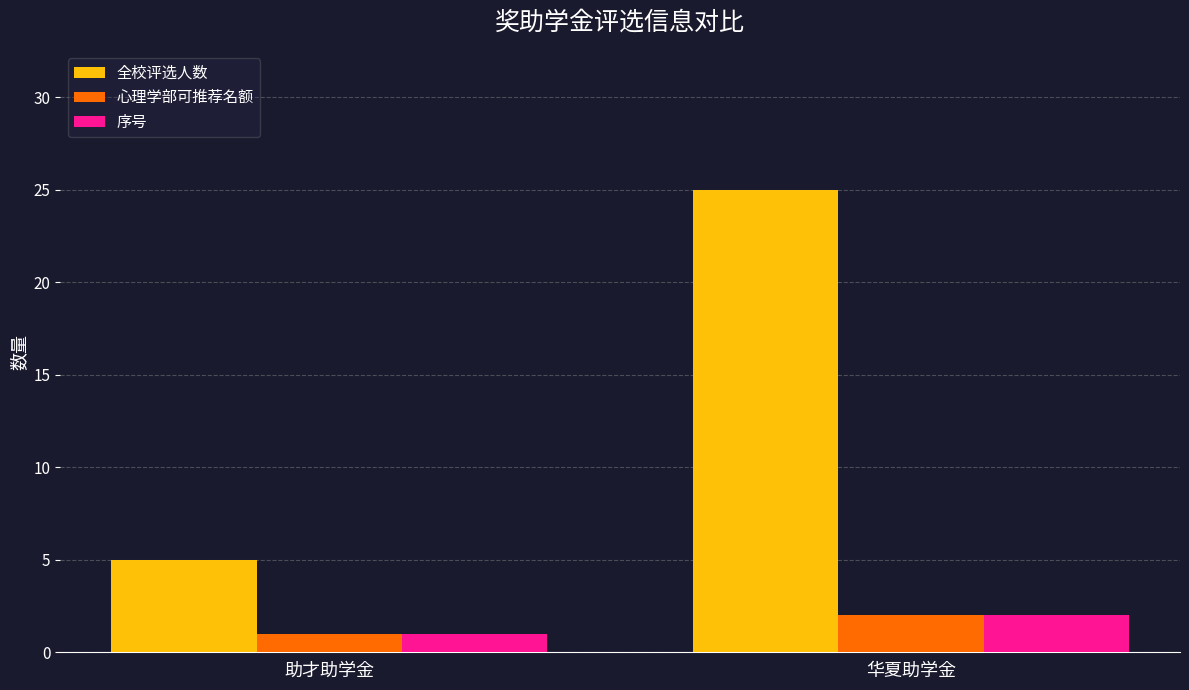

At which label does 全校评选人数 reach its peak?

华夏助学金